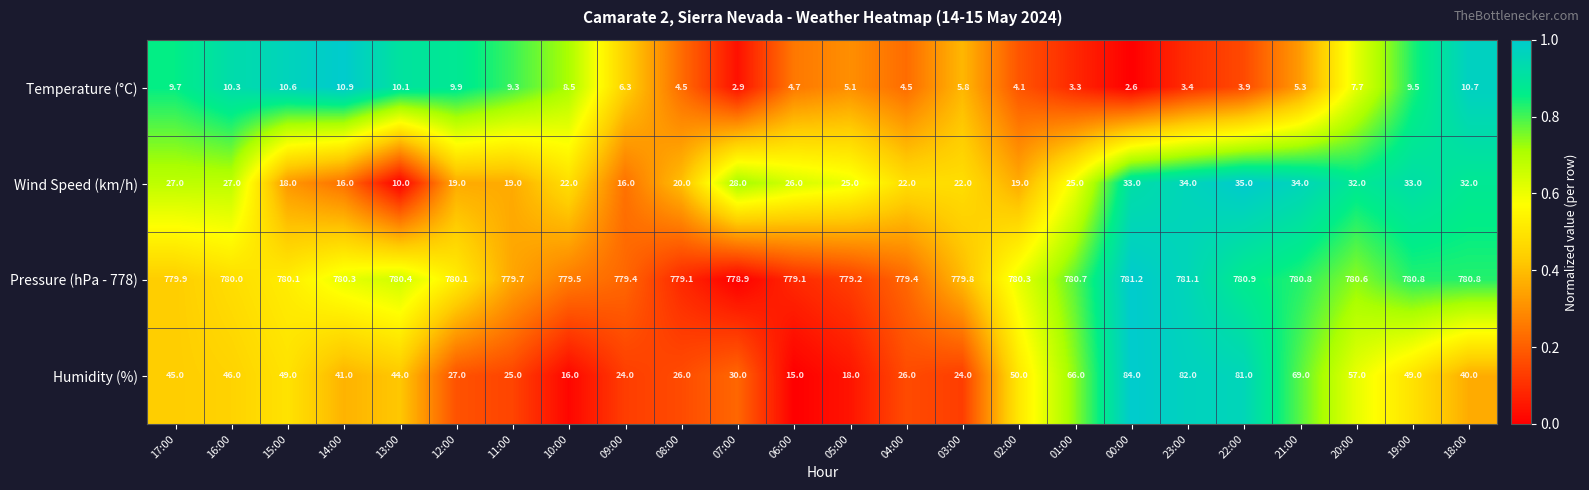

Which series has the largest range (max minus min)?

Humidity (%)